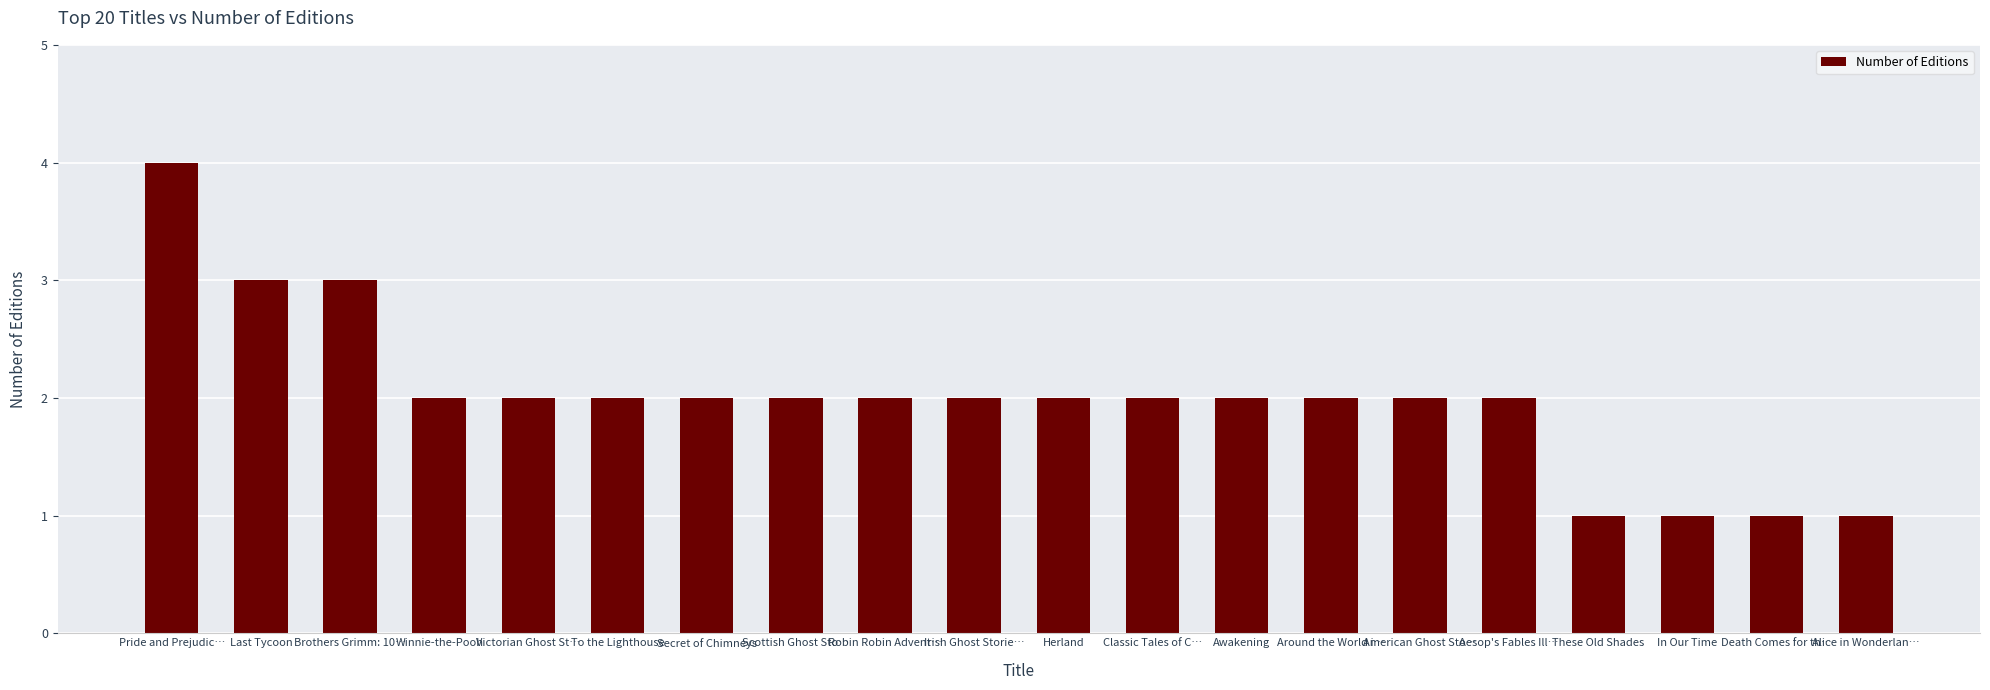

The value at Irish Ghost Storie… is 2. True or false?

True